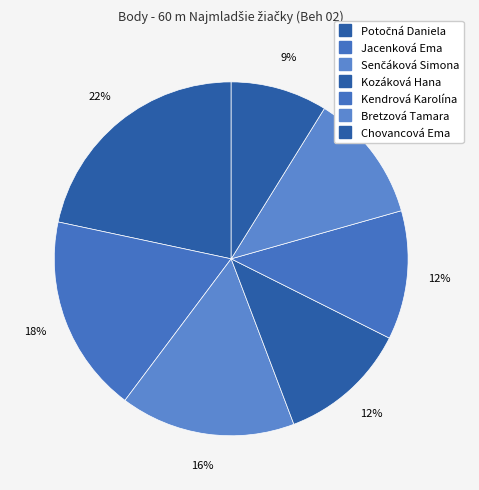

To the nearest percent, what is the difference between the largest and smallest slice percentages?

13%